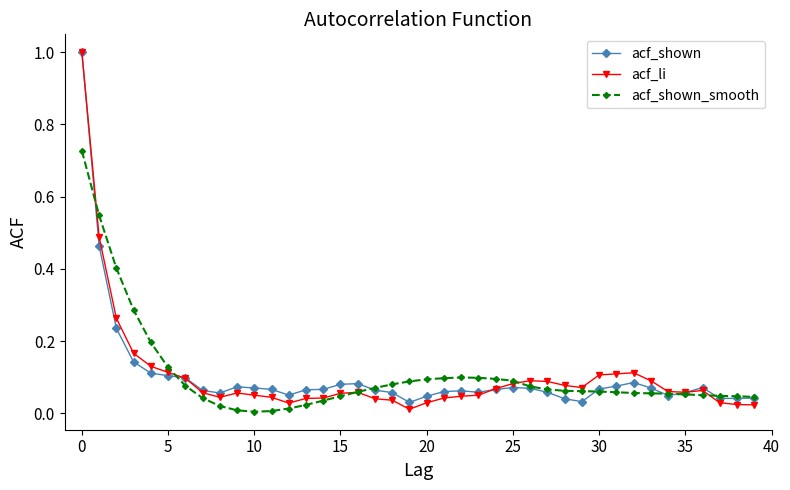

Which series has the widest spread of values?

acf_li